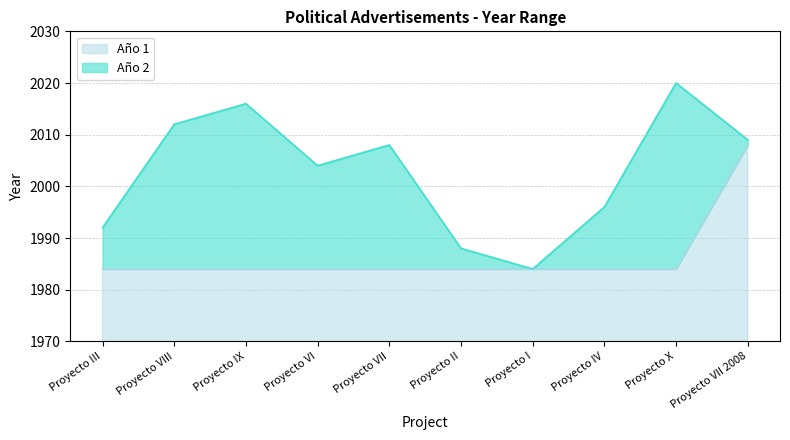

What value does the data have at Proyecto IX?

1984